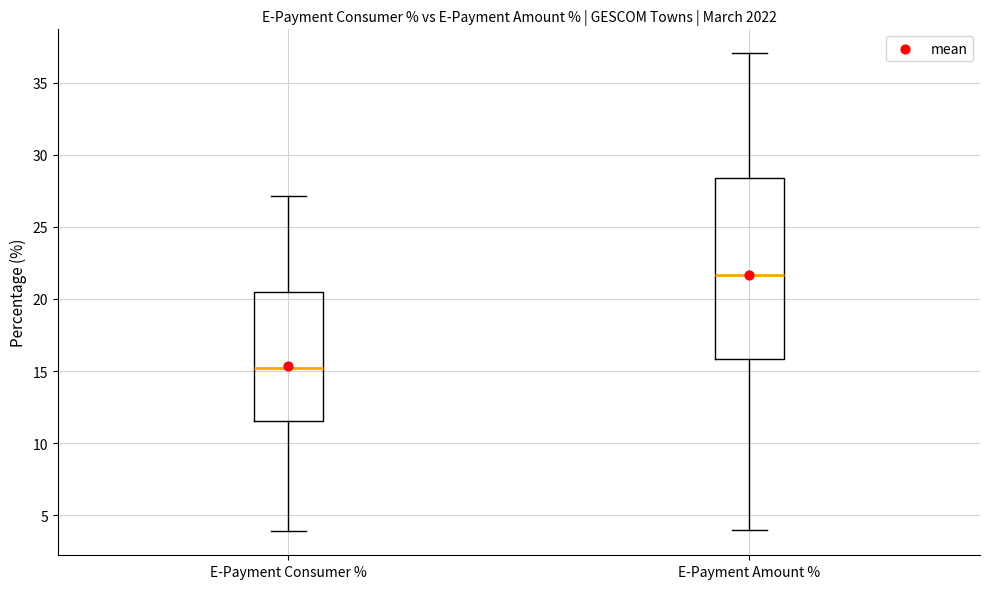

Where does the median line of the box for E-Payment Amount % sit on the y-axis? The values are not printed on the chart, so give them approximately, as read against the axis.

21.5